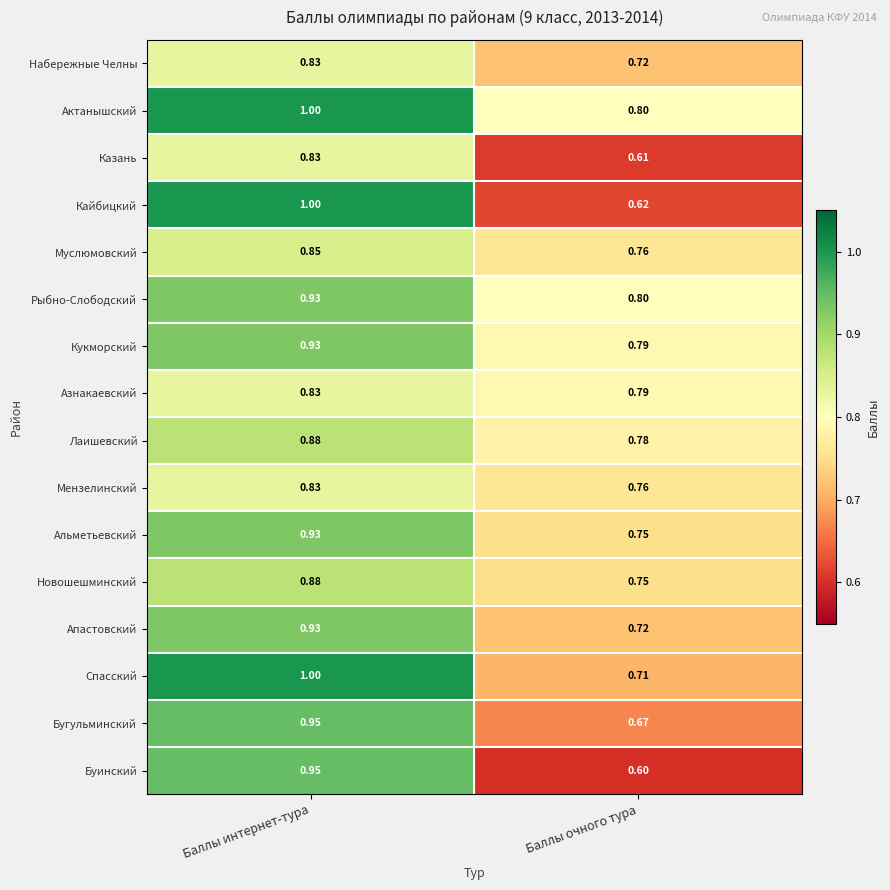

How many data points does each series have?

2